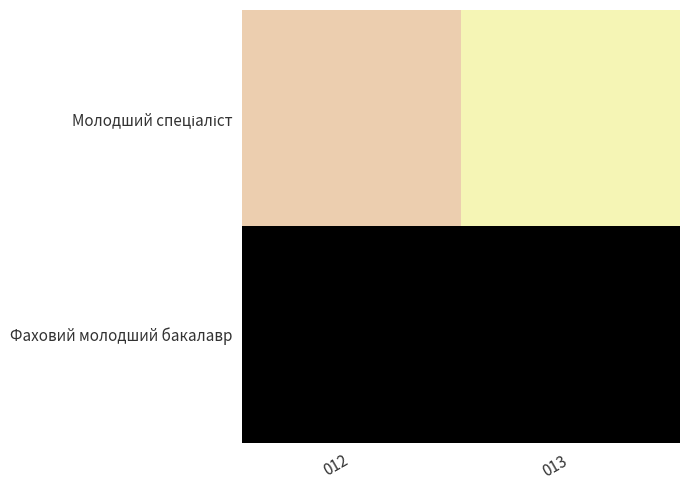

At which category is the sum across all series the highest?

012